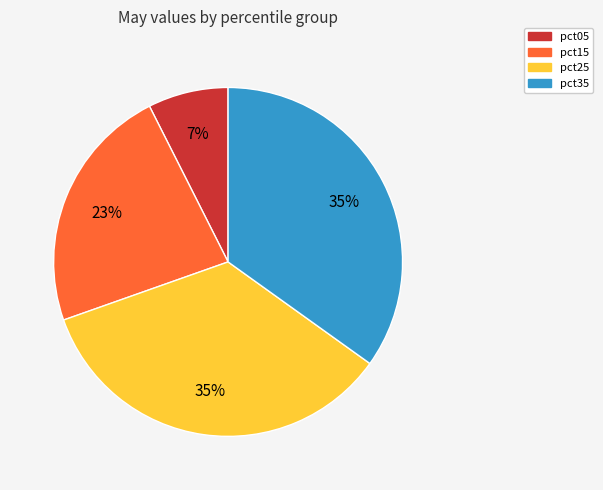

Does any single category account for the majority?

No